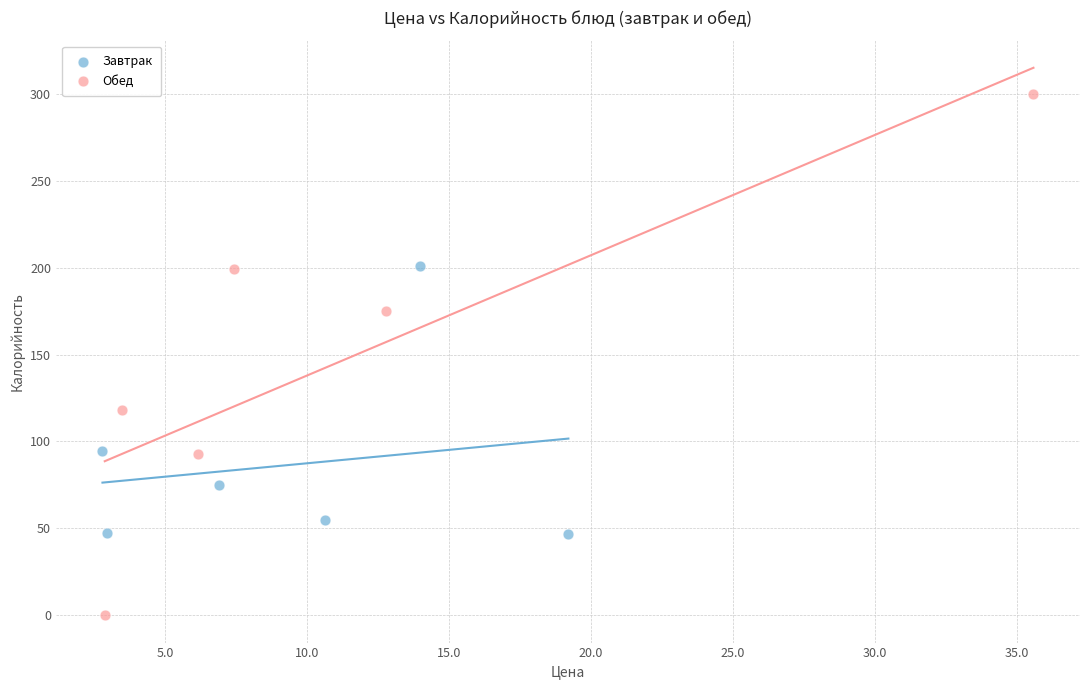

Which series contains the highest Y value?

Обед